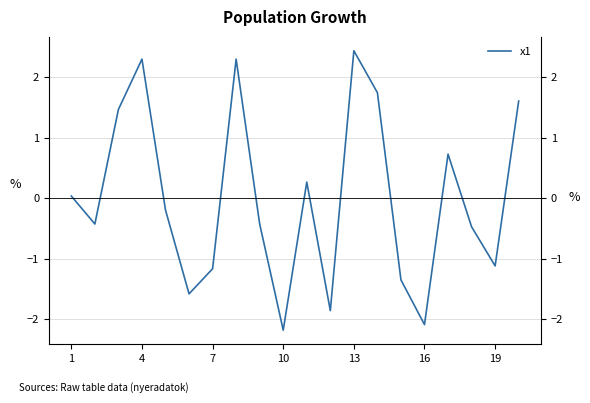

Does the chart display data point markers on the line(s)?

No